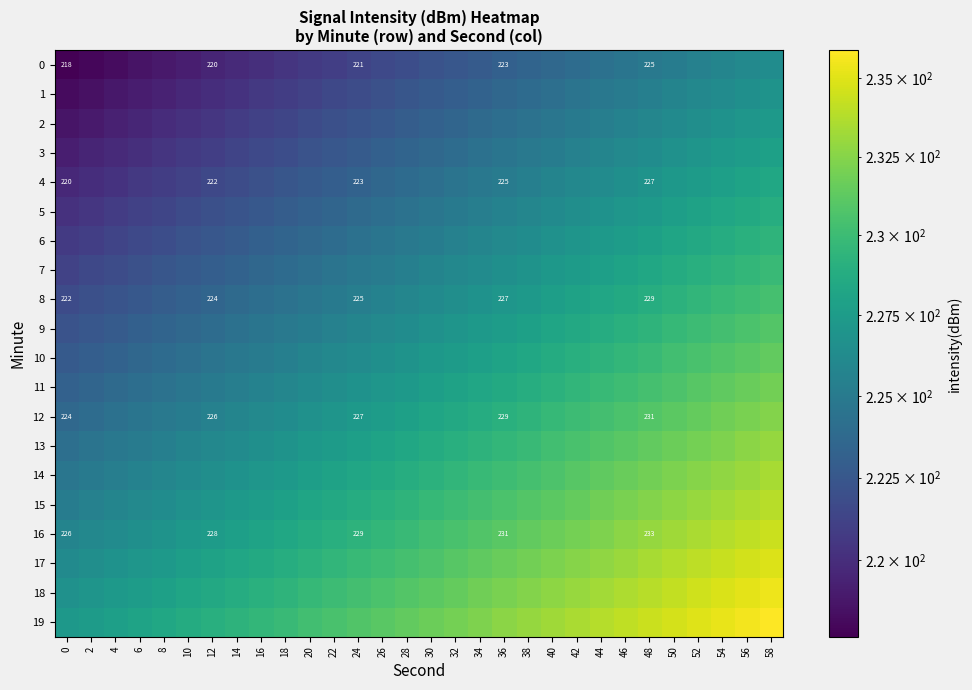

The 12 series shows 227.6 at 26. True or false?

True